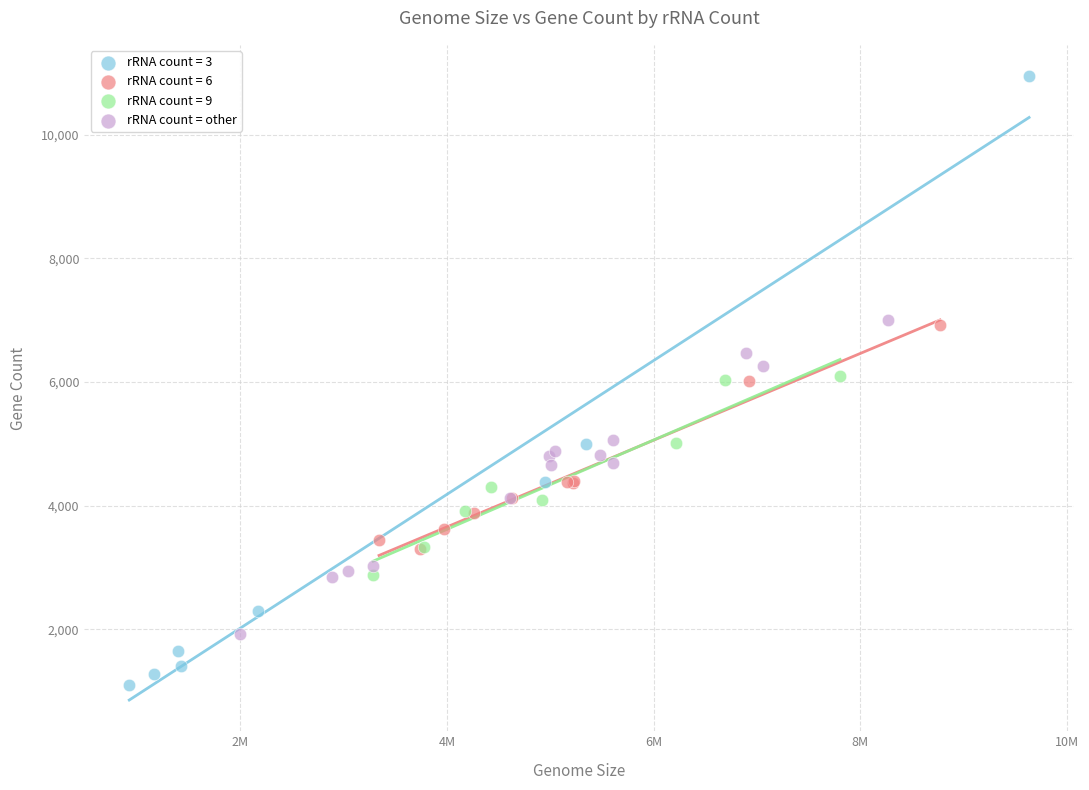

Which series has the largest Y range (max minus min)?

rRNA count = 3